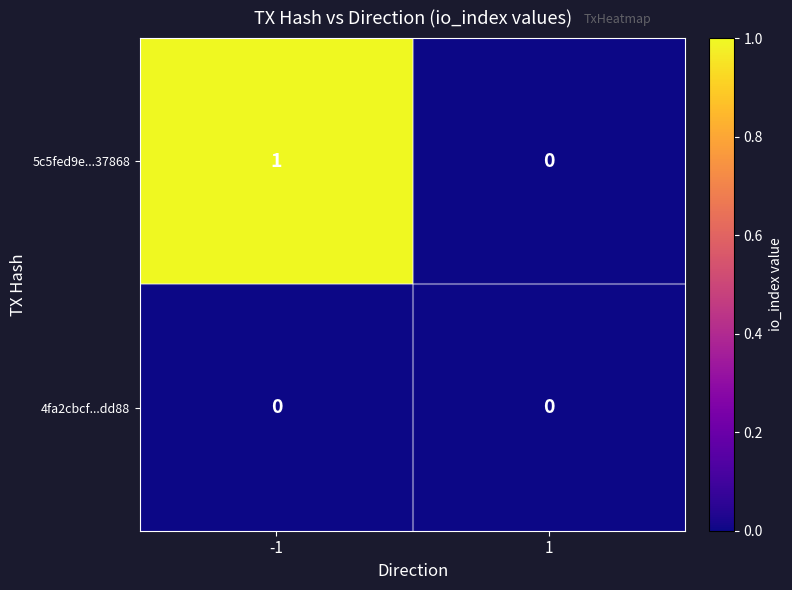

Count the number of data series in this chart.

2